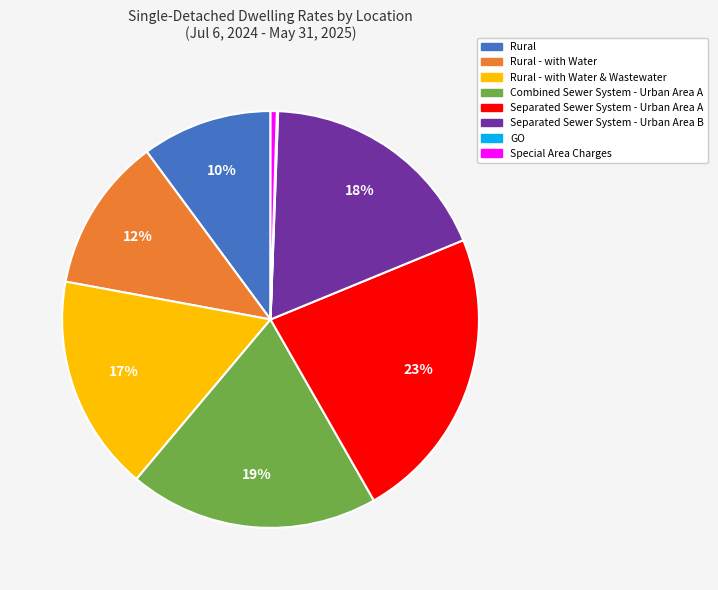

Is there any slice that represents more than half of the pie?

No